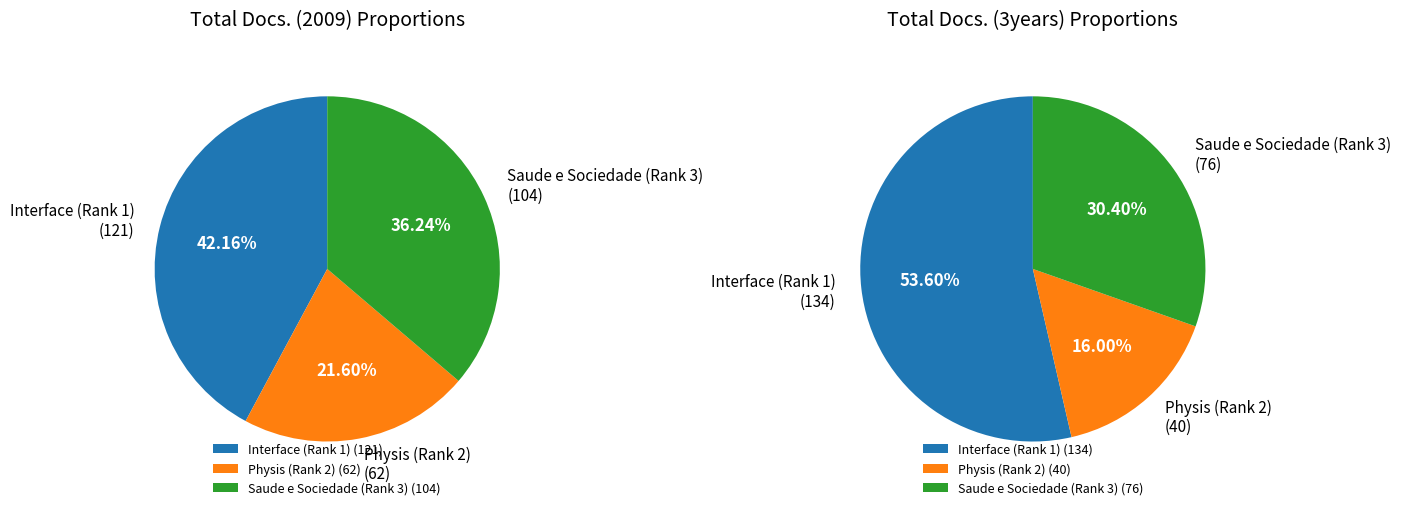

Count the number of slices in the pie.

3